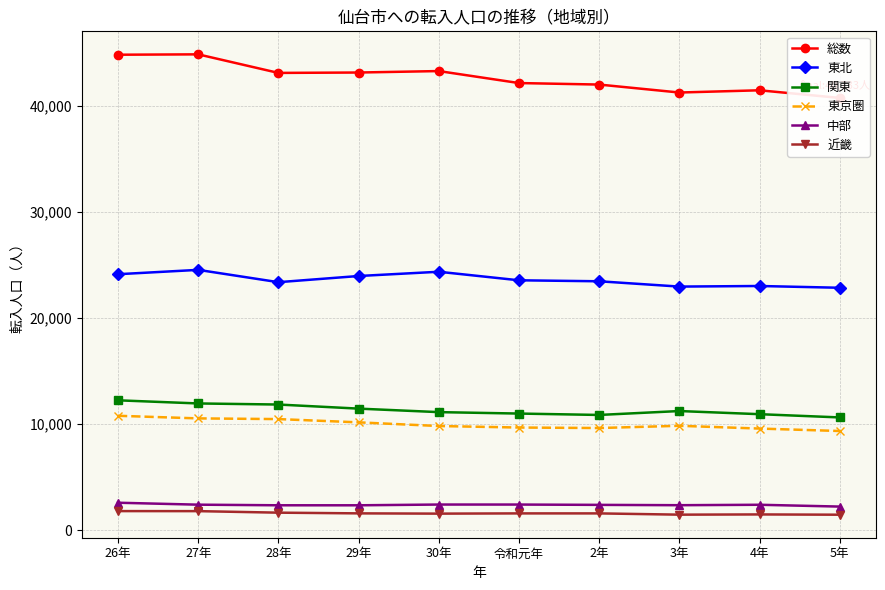

What is the greatest value displayed?

44837